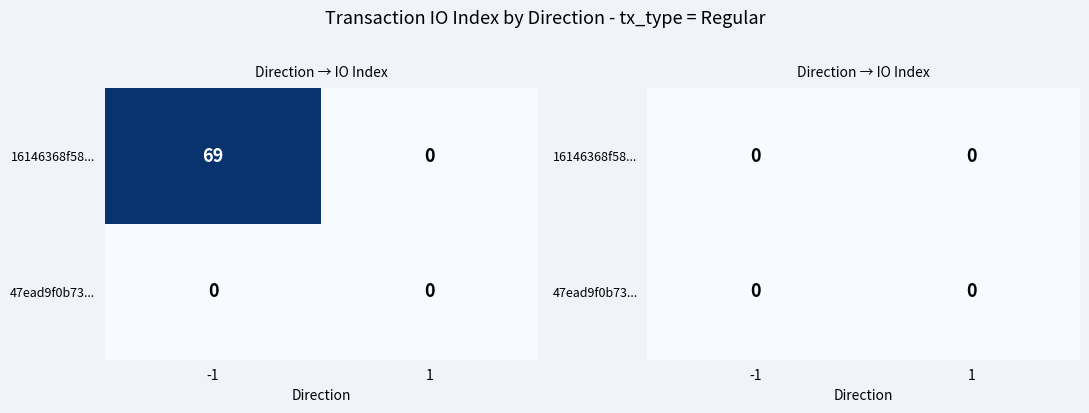

Is it true that 16146368f58a4f5081763776358872e493f80d6 equals -1 at direction?

True